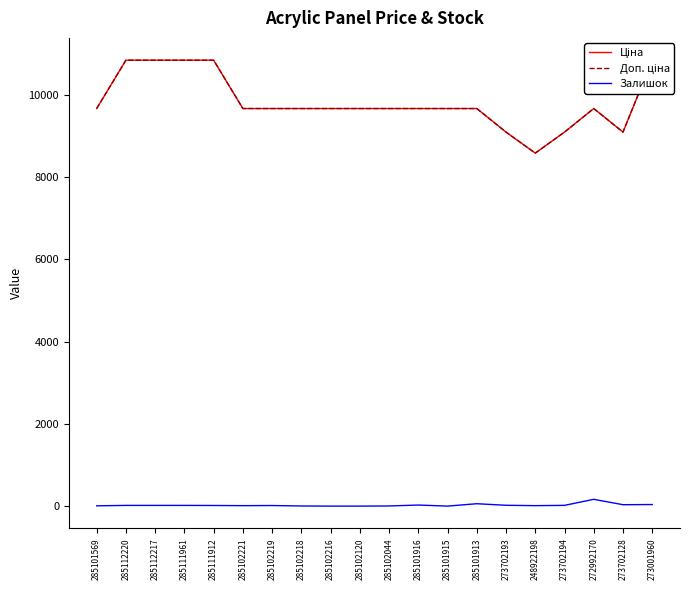

Where is Доп. ціна nearest to the value 9710?

285101569